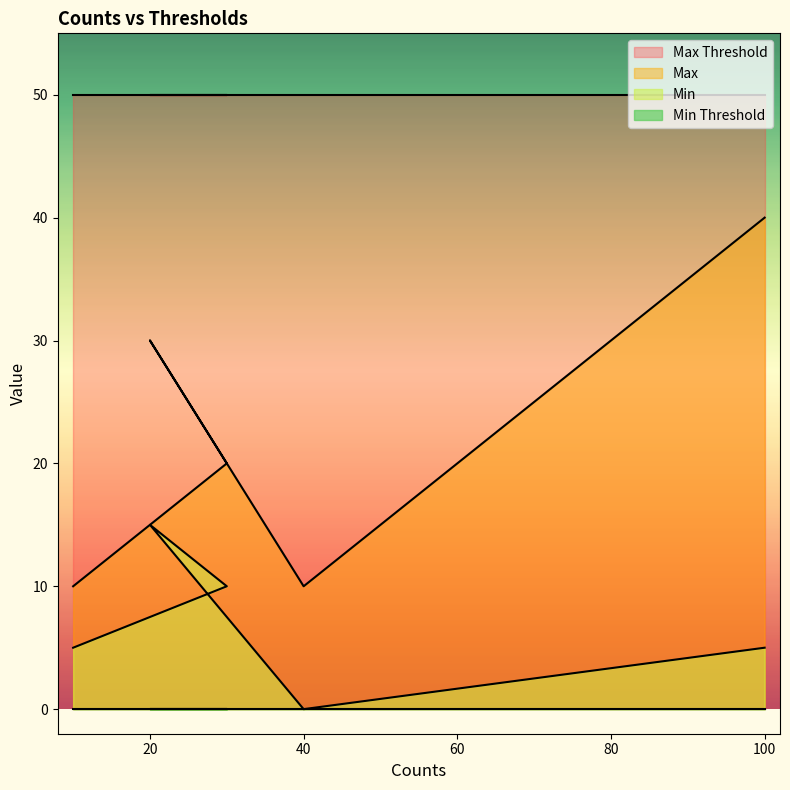

Reading right to left, transcribe all the data shown in this chart.

Max: 100=40	40=10	20=30	30=20	10=10
Min: 100=5	40=0	20=15	30=10	10=5